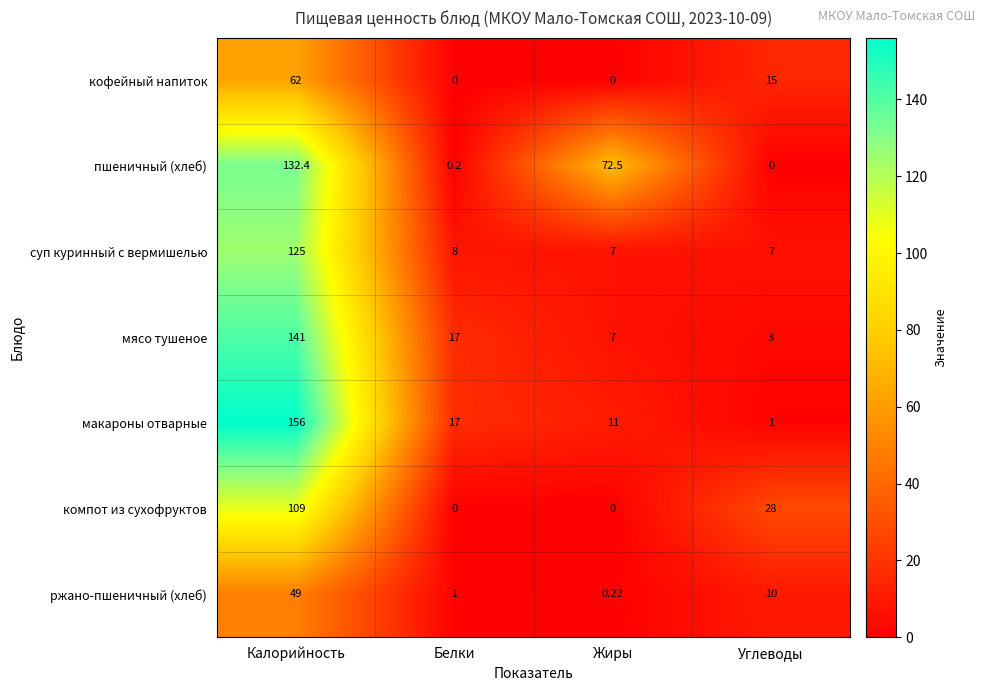

Which series has the largest range (max minus min)?

макароны отварные